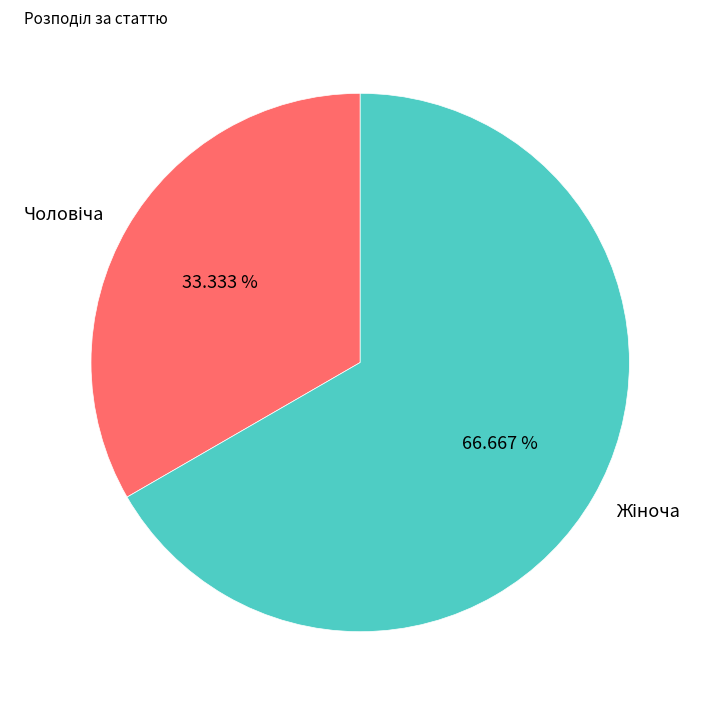

Is there any slice that represents more than half of the pie?

Yes